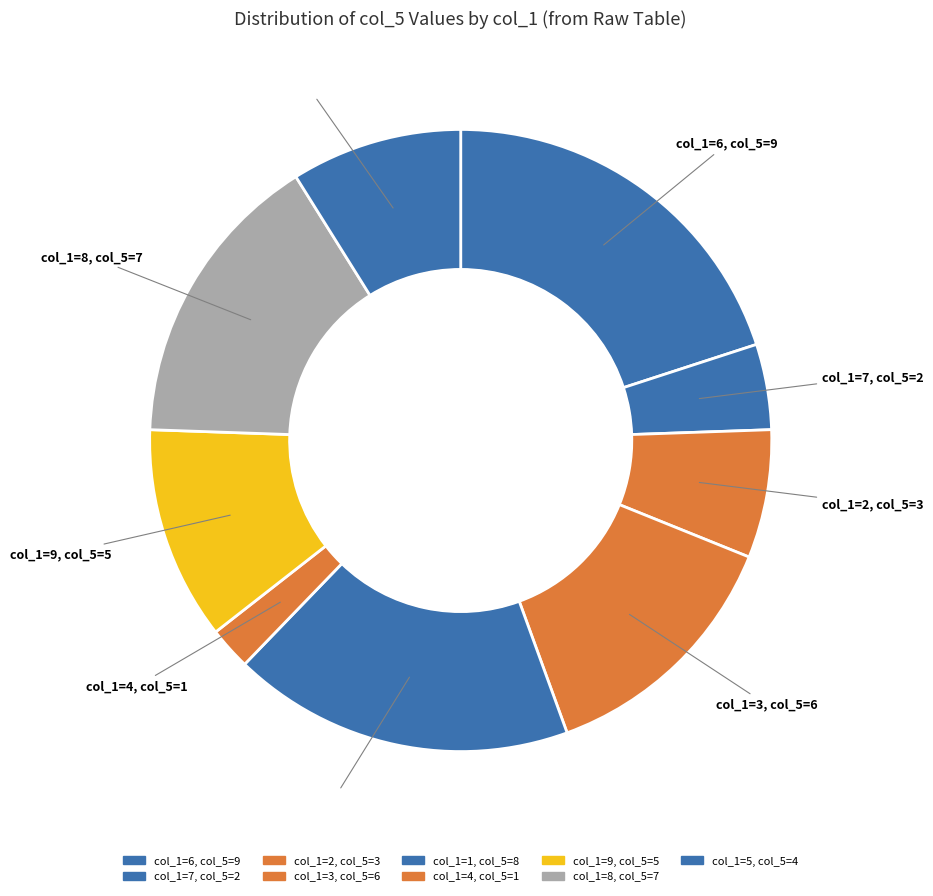

How many segments does this pie chart have?

9